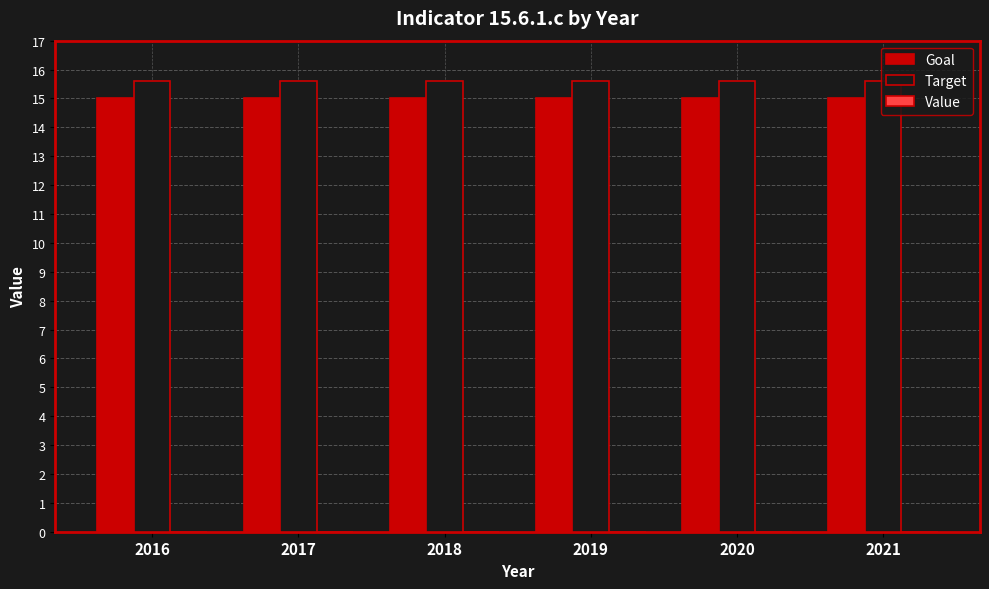

What is the spread (max minus min) of values at 2021?

0.6